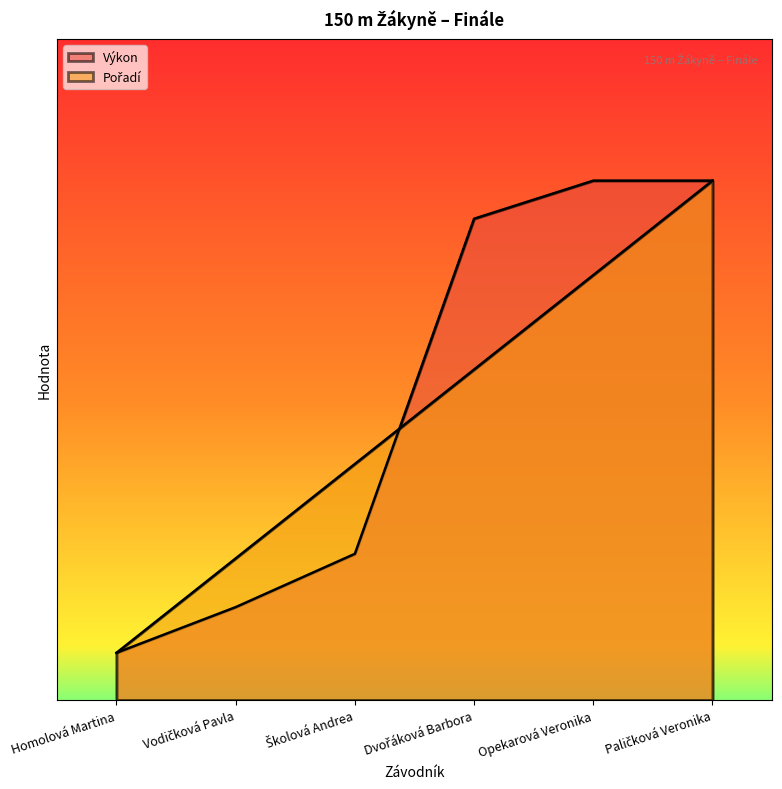

What is the label of the 3rd point from the left?

Školová Andrea